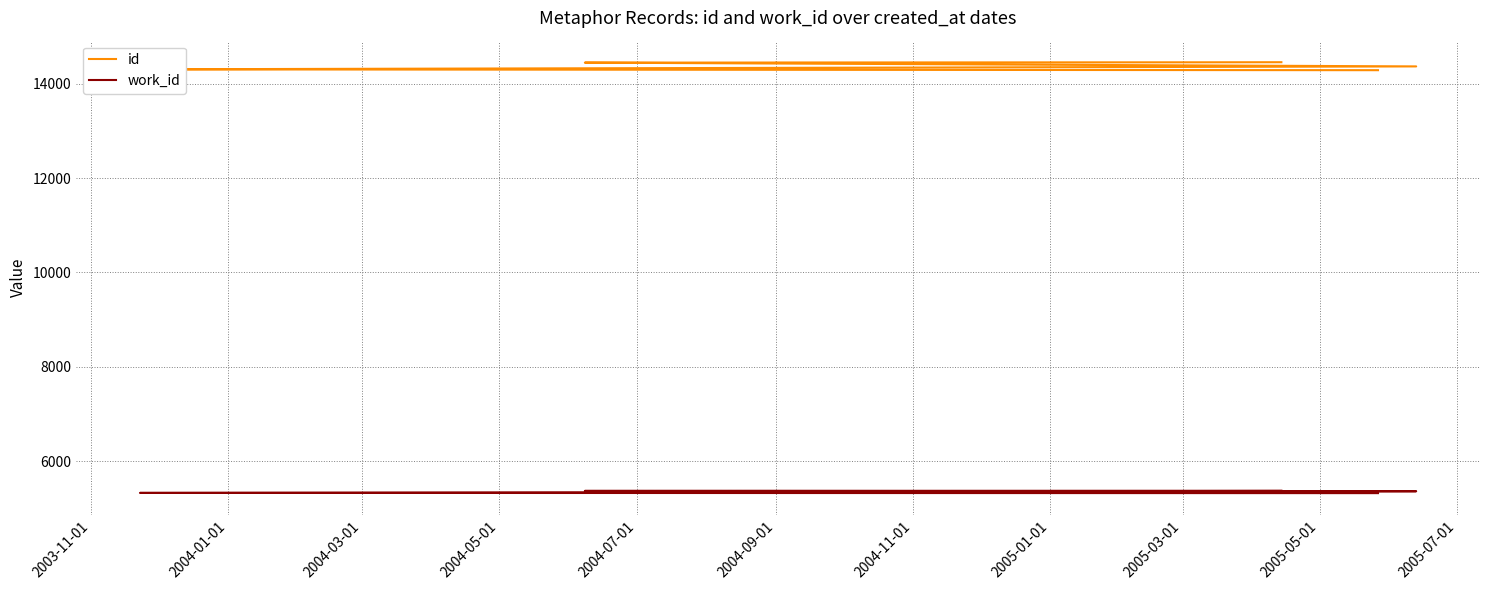

List the series in order of their peak value, lowest first.

work_id, id